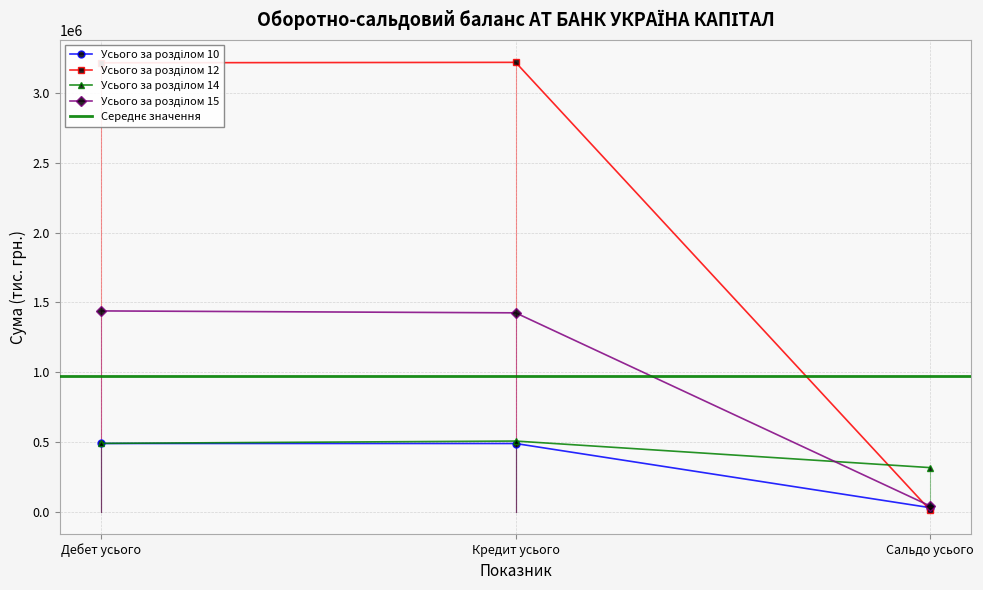

Rank the categories by Усього за розділом 10 value from lowest to highest.

Сальдо усього, Кредит усього, Дебет усього